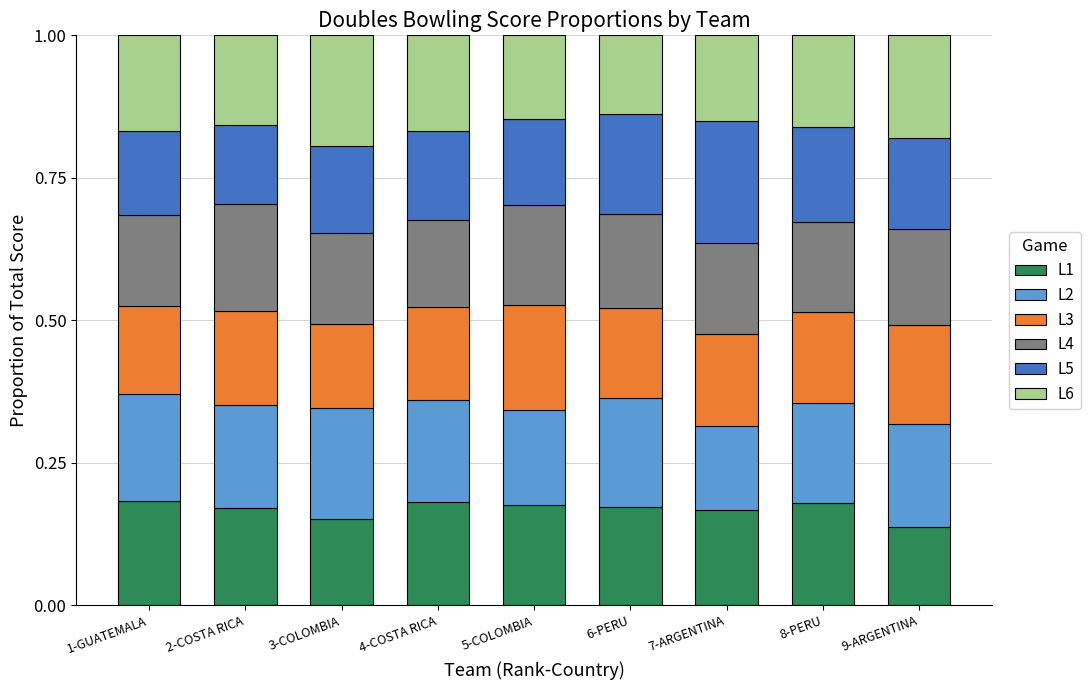

Between 1-GUATEMALA and 5-COLOMBIA, which series saw the biggest shift?

L3